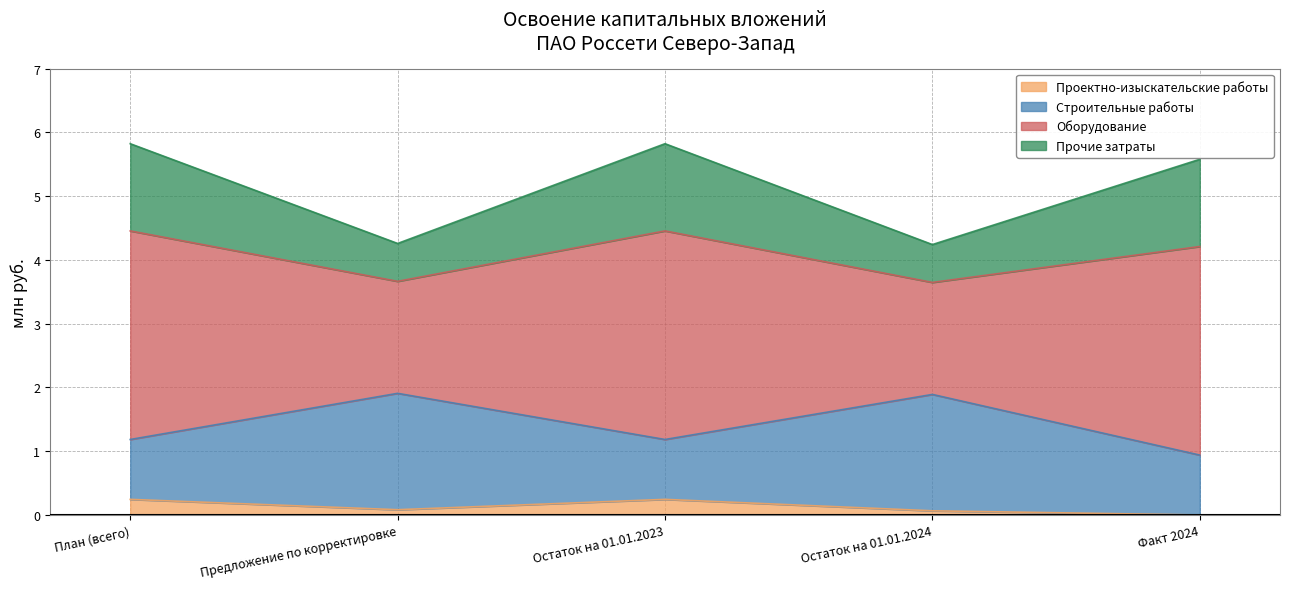

True or false: Проектно-изыскательские работы and Строительные работы intersect in this chart.

False